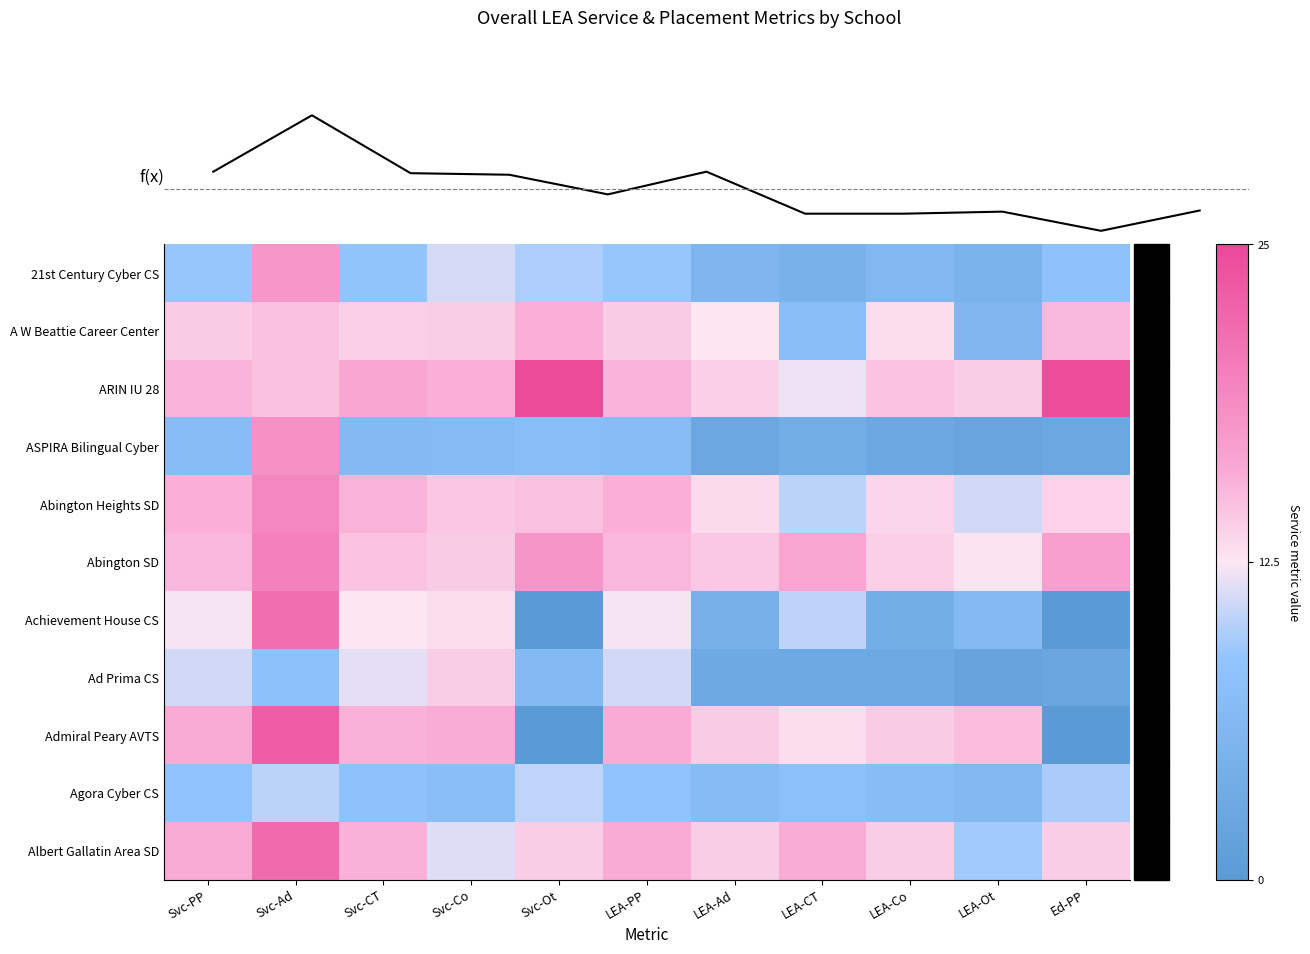

At which label is ARIN IU 28 closest to 18?

Svc-CT